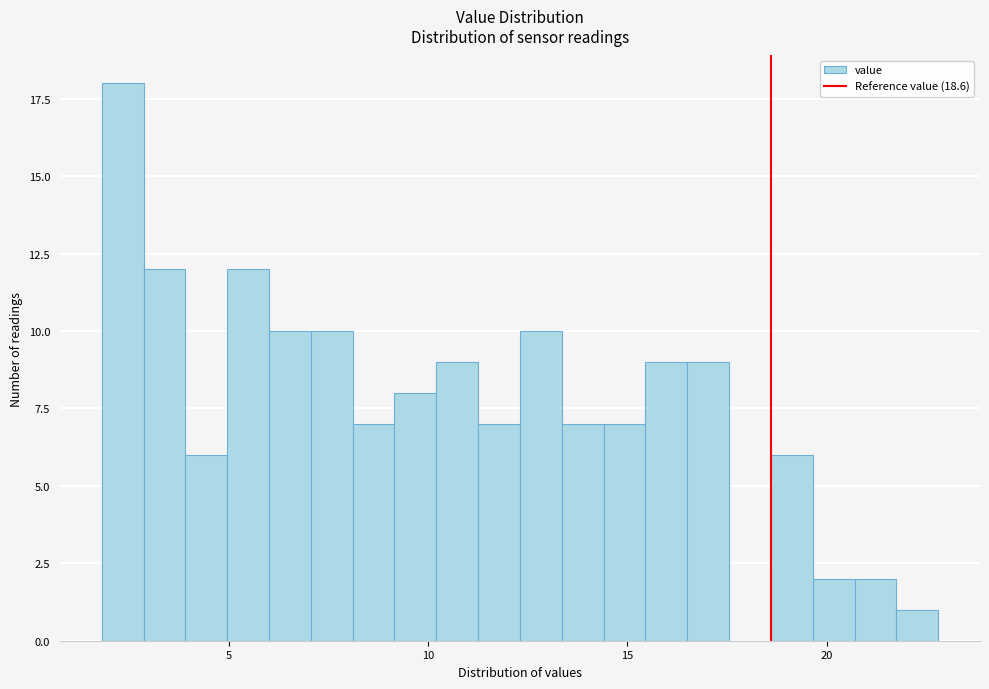

Around what value on the x-axis is the tallest bar? Give the approximate position of its centre, as read against the axis.

2.5